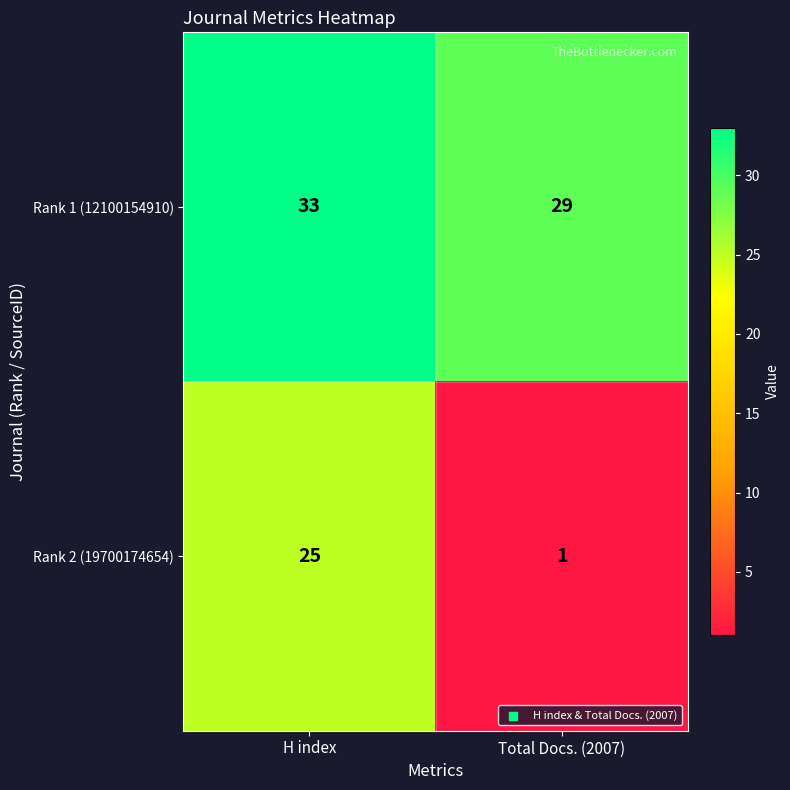

Which series has the widest spread of values?

Rank 2 (19700174654)